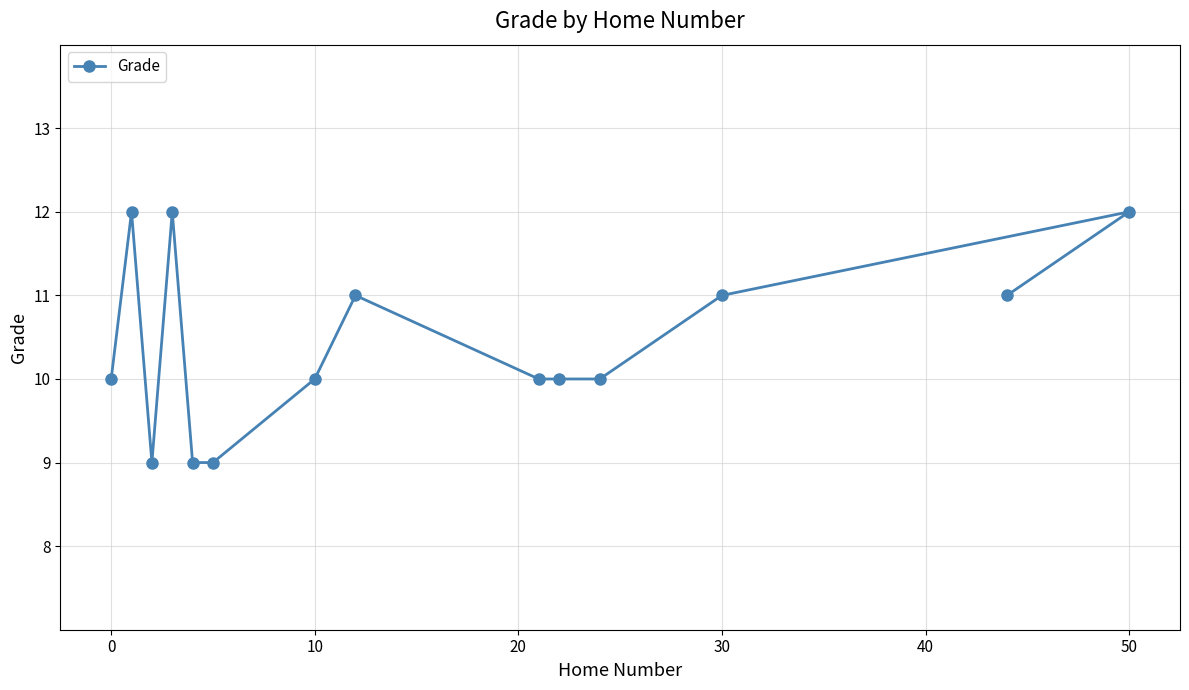

What is the greatest value displayed?

12